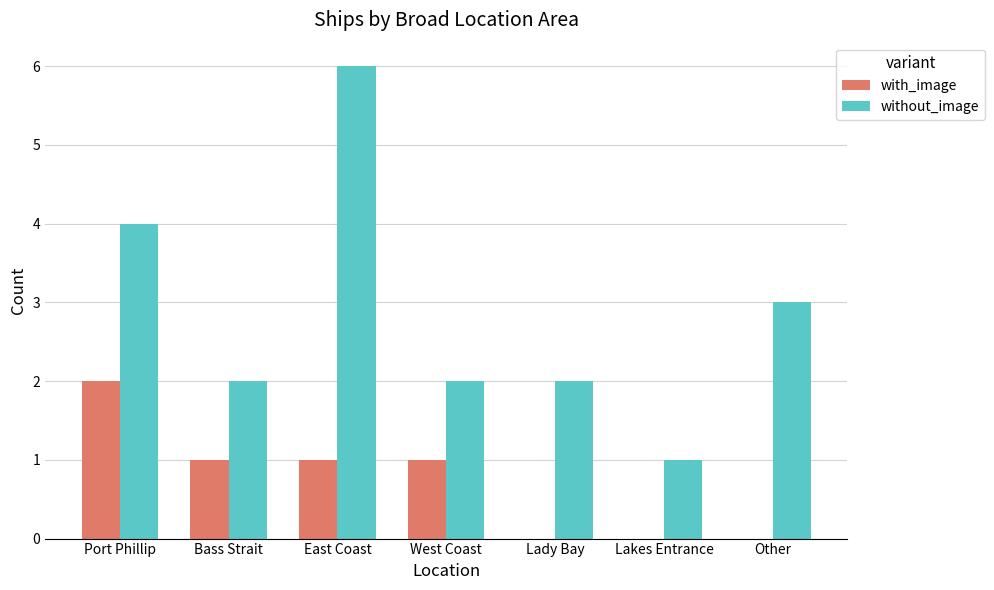

What is the sum of the without_image values at Lady Bay and Lakes Entrance?

3